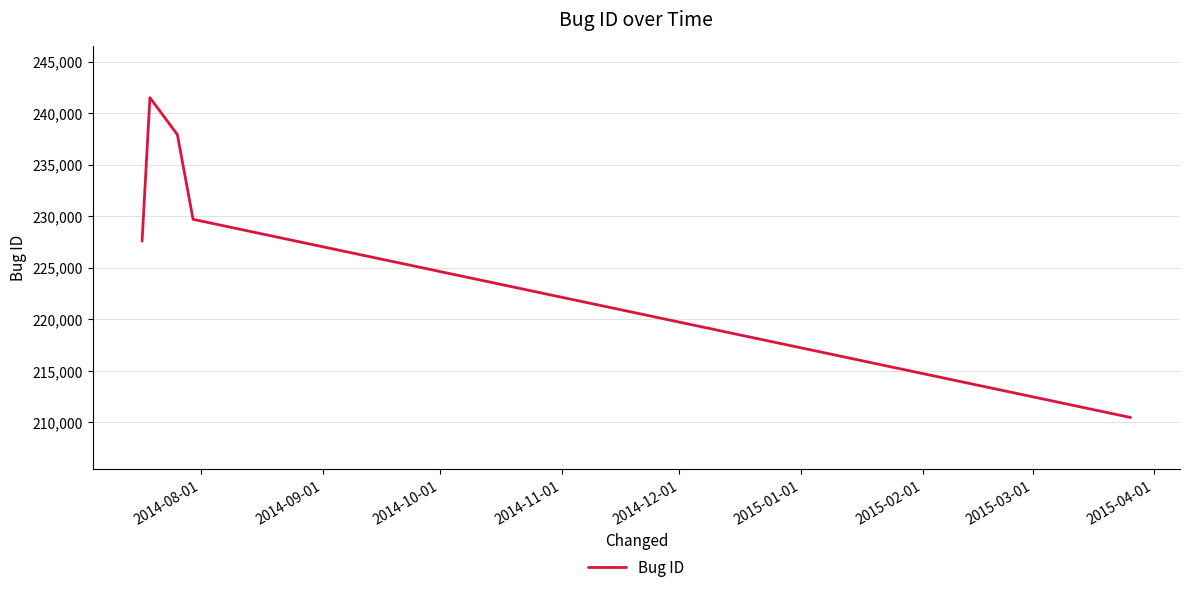

Does the chart display data point markers on the line(s)?

No